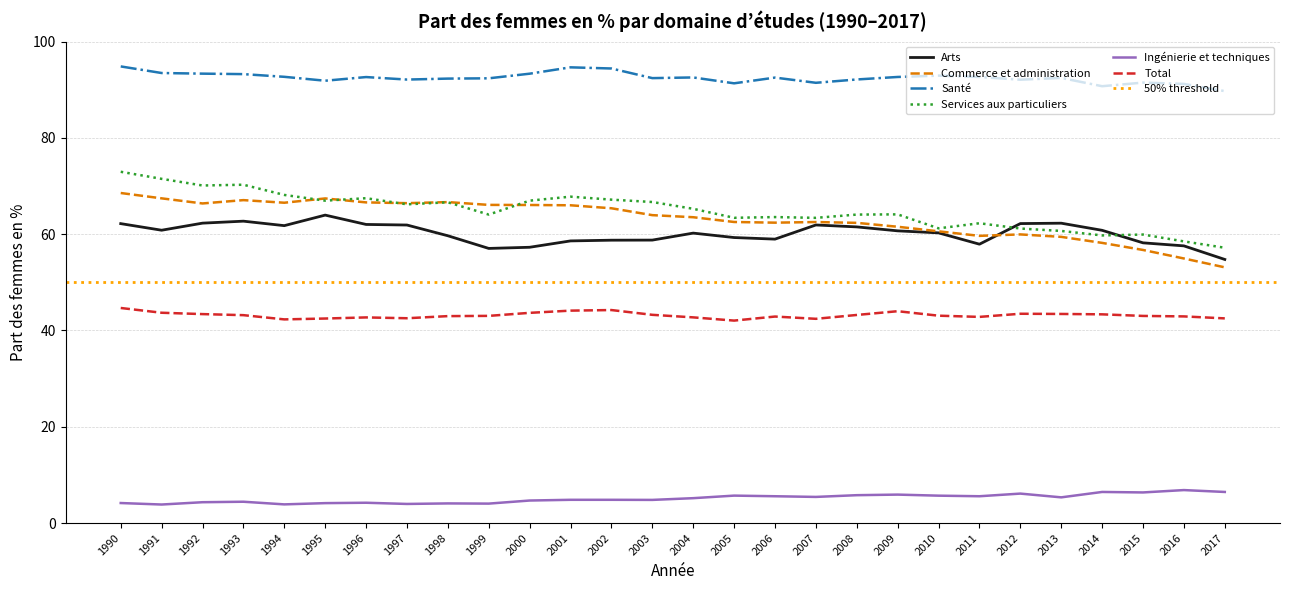

What is the total value across all series at 2015?

315.7